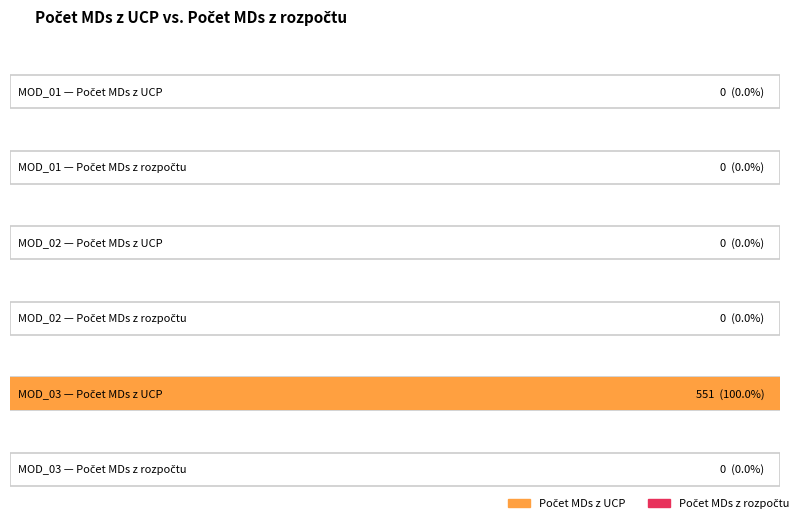

How many distinct data groups are displayed?

2